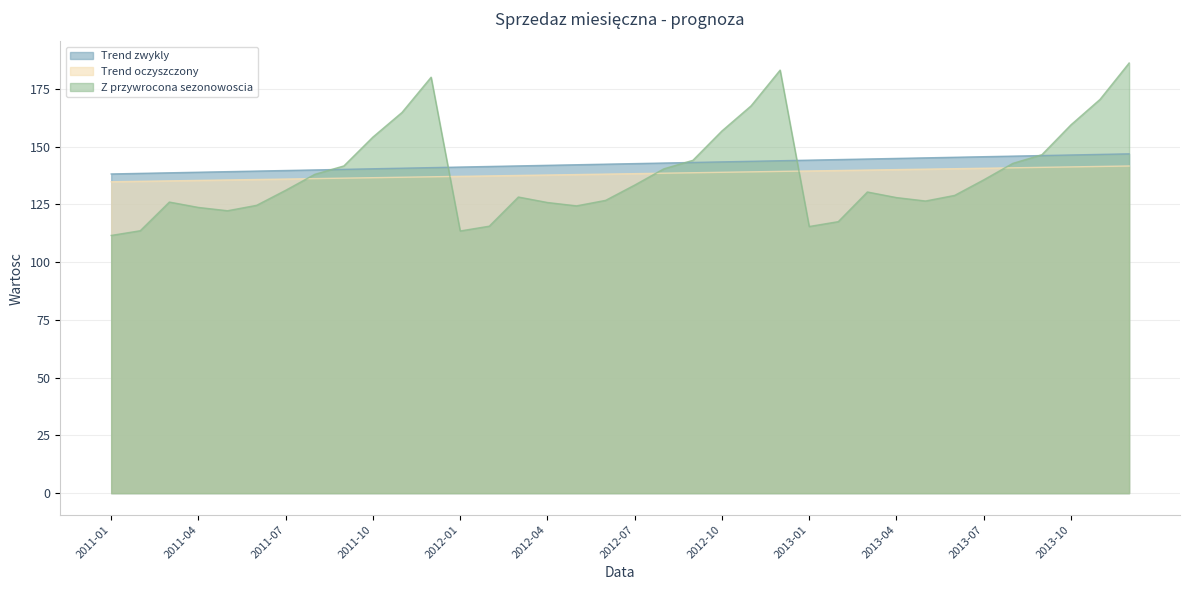

What is the sum of the Trend oczyszczony values at 2013-09 and 2012-04?

278.8